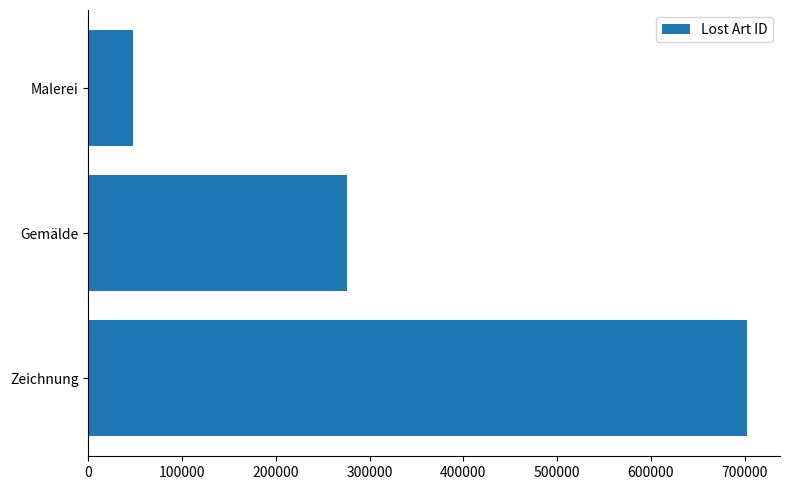

What is the change in value from Gemälde to Malerei?

-227929